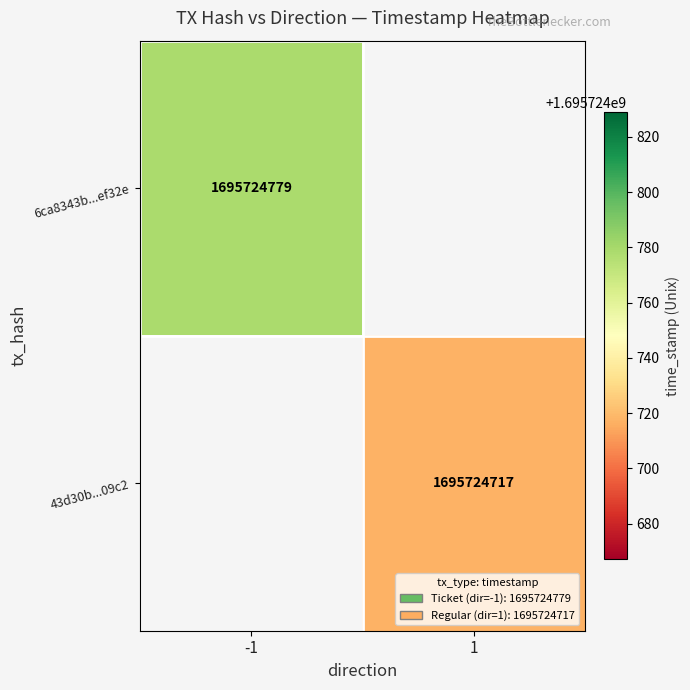

What is the maximum value shown in the chart?

1695724779